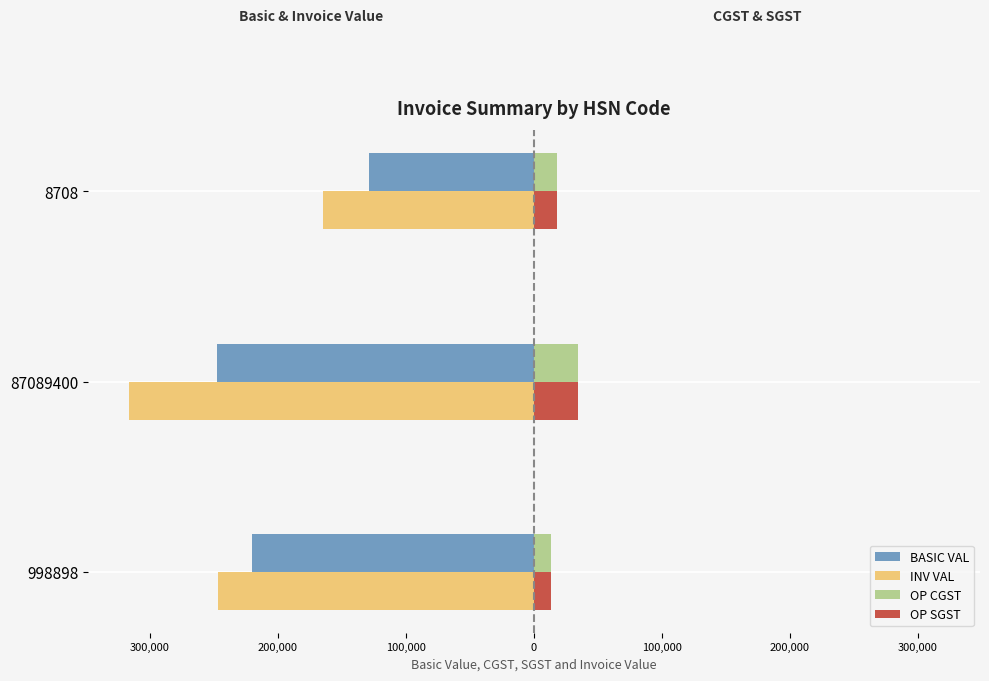

Which series has the widest spread of values?

INV VAL